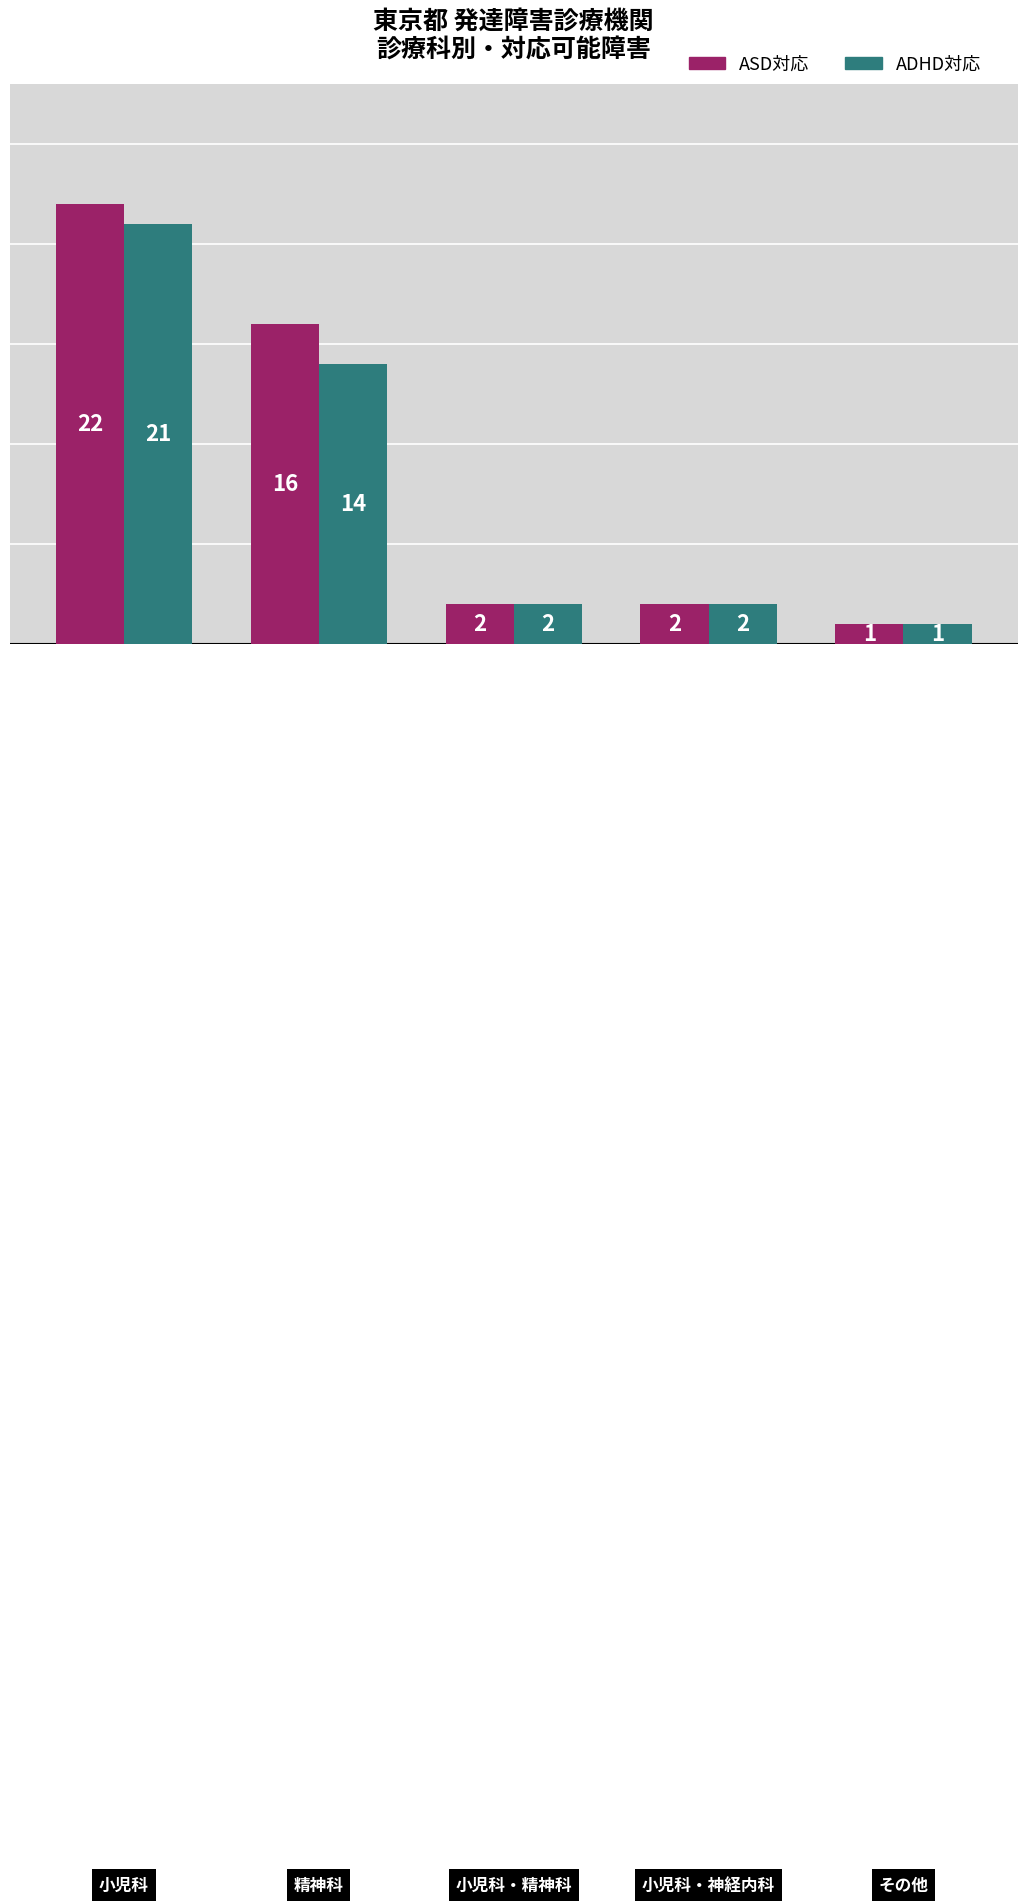

How many series are shown in this chart?

2